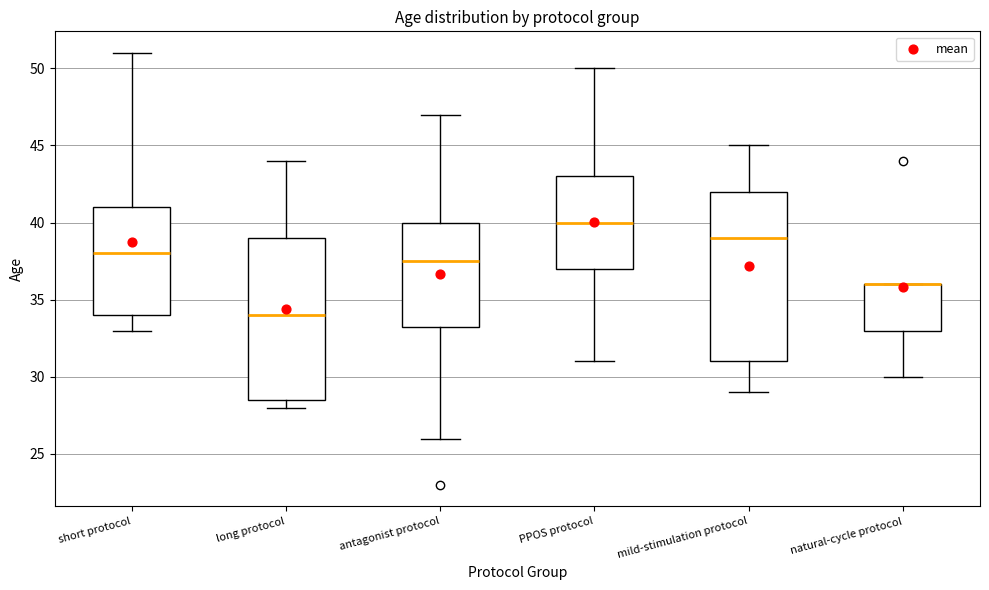

Reading left to right, read every box against the y-axis: the position of its median line, the range the box covers, and the ends of its whiskers. The values are not printed on the chart, so give them approximately, as read against the axis.

short protocol: median 38.0, box 34.0 to 41.0, whiskers 33.0 to 51.0
long protocol: median 34.0, box 28.5 to 39.0, whiskers 28.0 to 44.0
antagonist protocol: median 37.5, box 33.5 to 40.0, whiskers 26.0 to 47.0
PPOS protocol: median 40.0, box 37.0 to 43.0, whiskers 31.0 to 50.0
mild-stimulation protocol: median 39.0, box 31.0 to 42.0, whiskers 29.0 to 45.0
natural-cycle protocol: median 36.0 (drawn on the box's upper edge), box 33.0 to 36.0, whiskers 30.0 to 36.0